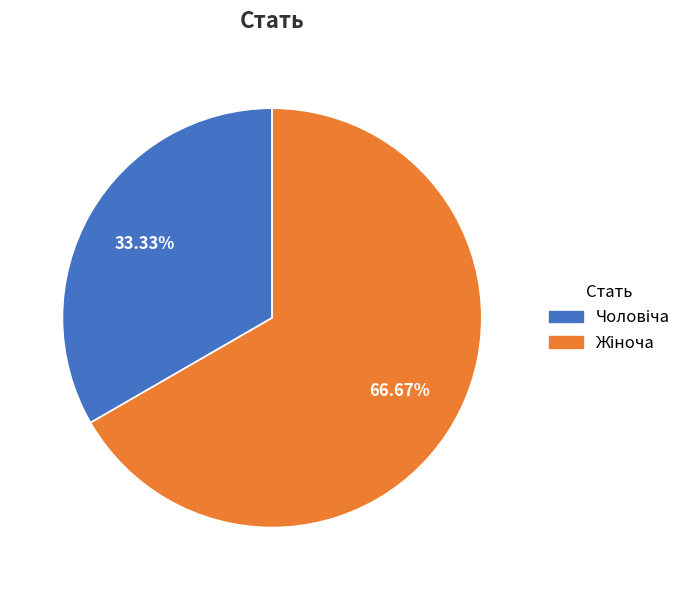

Is there any slice that represents more than half of the pie?

Yes